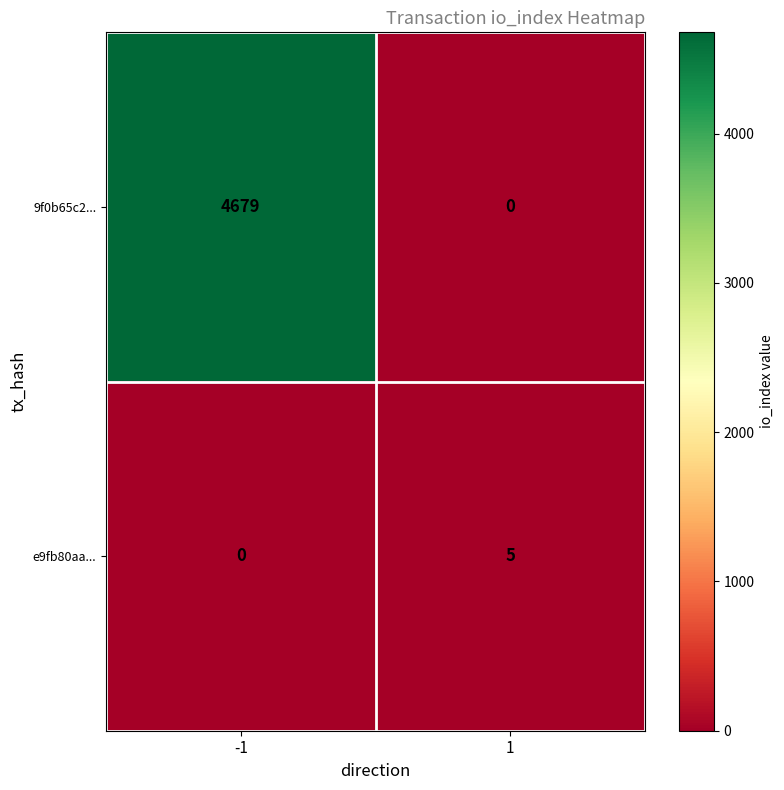

List the labels in order of 9f0b65c2... value, smallest first.

1, -1